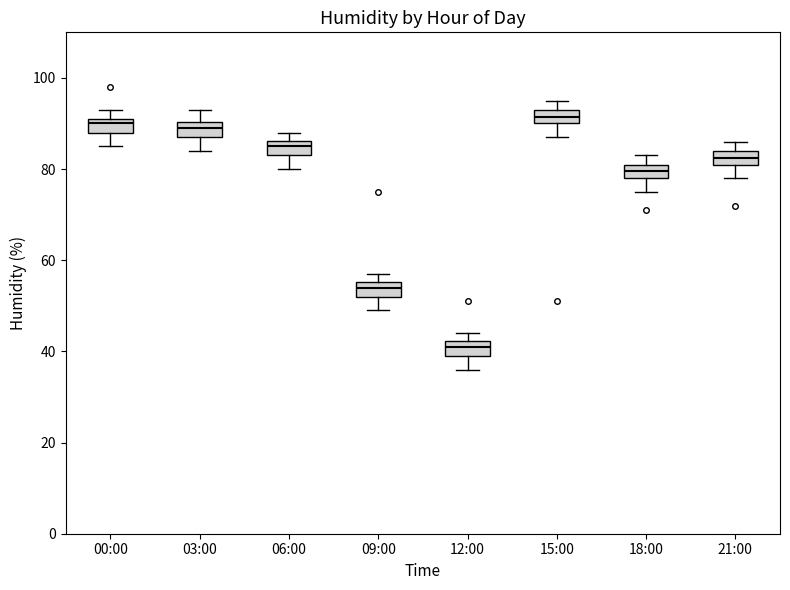

Where is the lower edge of the box for 21:00 on the y-axis? The values are not printed on the chart, so give them approximately, as read against the axis.

82